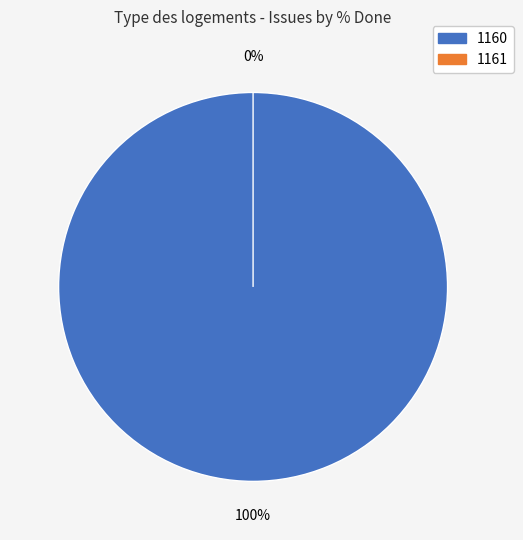

To the nearest percent, what is the combined percentage of 1161 and 1160?

100%